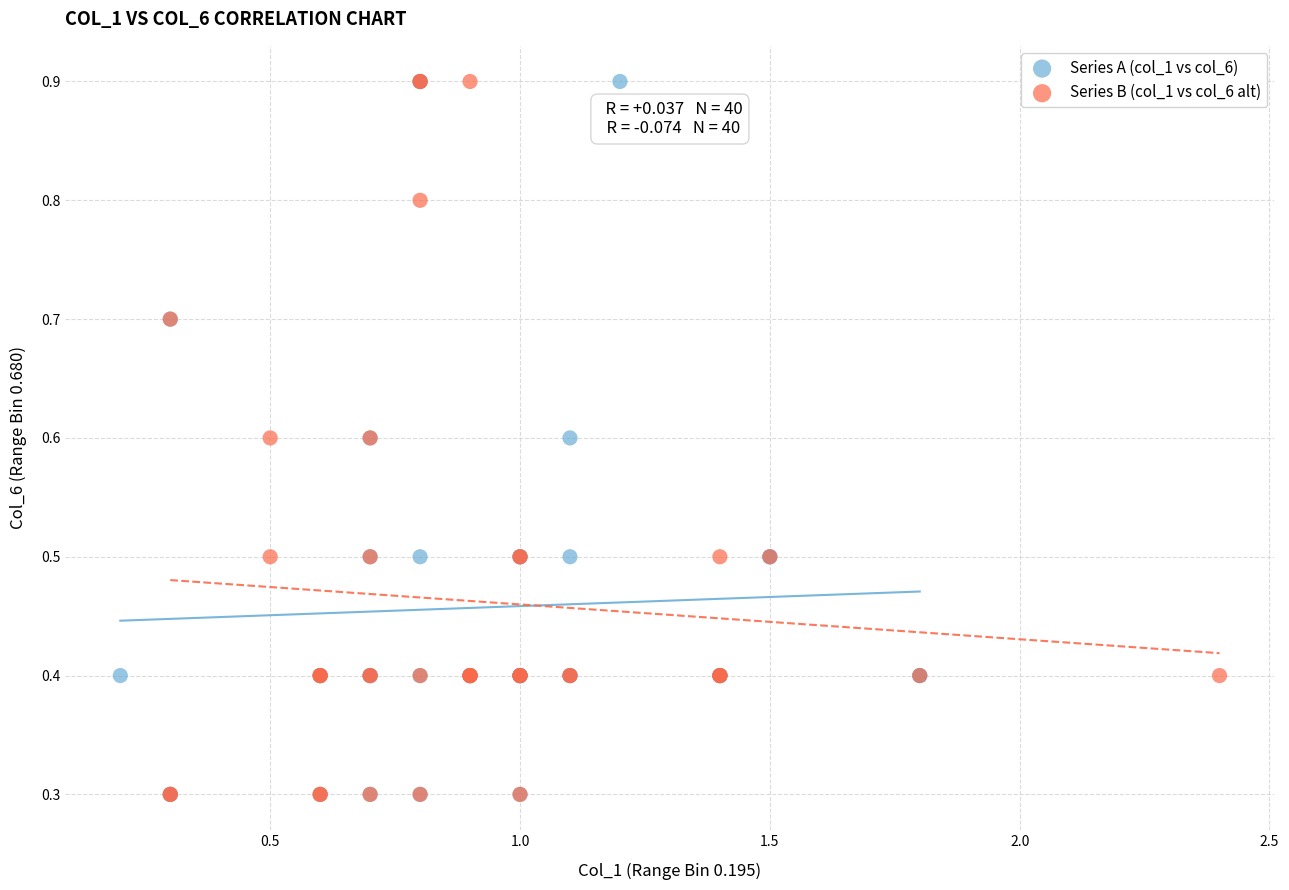

What are all the series names shown in the legend?

Series A (col_1 vs col_6), Series B (col_1 vs col_6 alt)